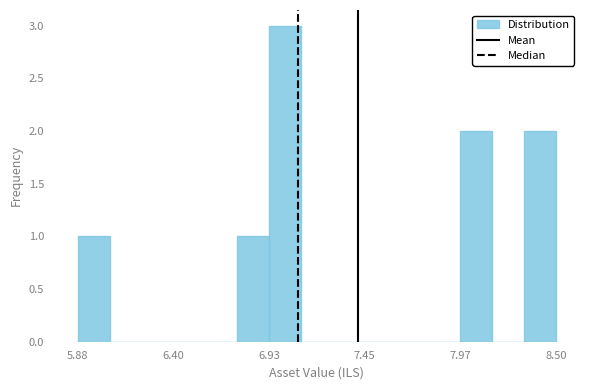

Around what value on the x-axis is the tallest bar? Give the approximate position of its centre, as read against the axis.

7.0